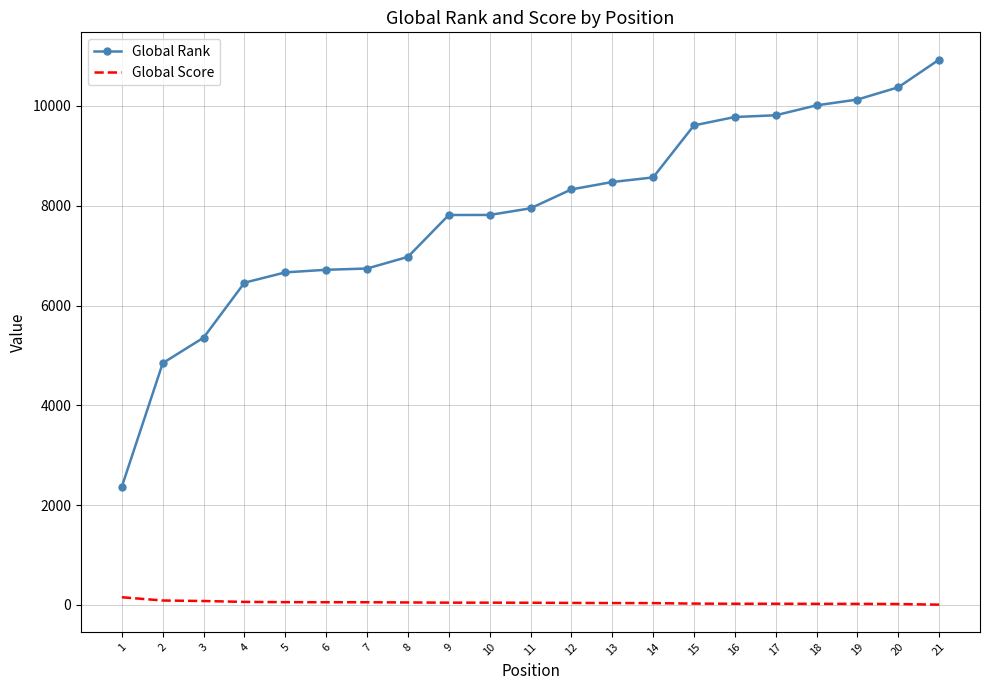

The value of Global Rank at 11 is 12166. True or false?

False